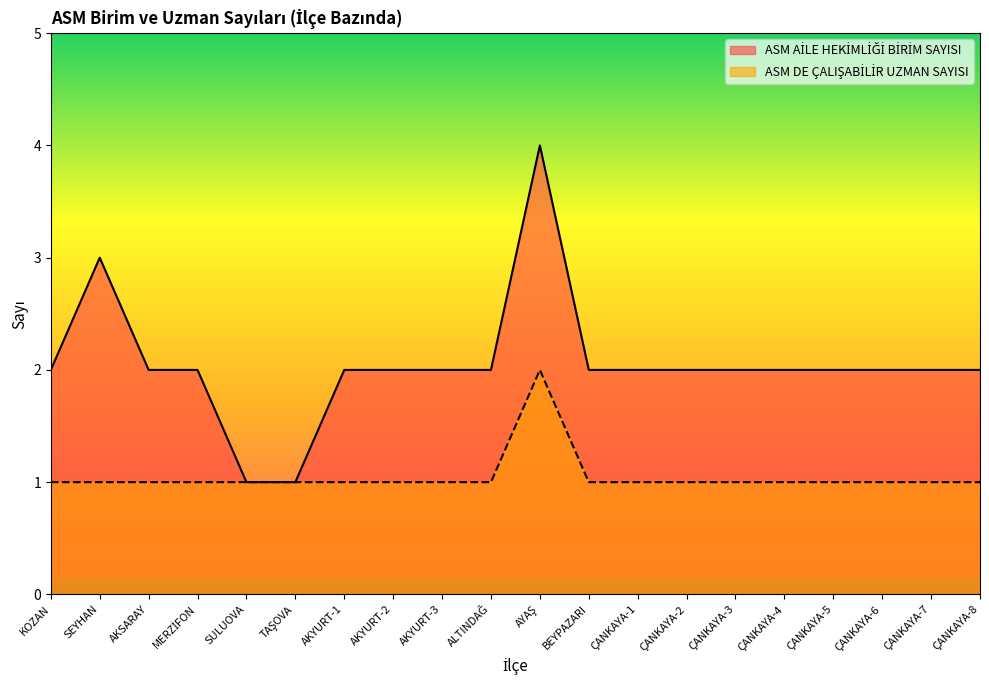

Reading left to right, list all the values displayed in this chart.

ASM AİLE HEKİMLİĞİ BİRİM SAYISI: 2	3	2	2	1	1	2	2	2	2	4	2	2	2	2	2	2	2	2	2
ASM DE ÇALIŞABİLİR UZMAN SAYISI: 1	1	1	1	1	1	1	1	1	1	2	1	1	1	1	1	1	1	1	1